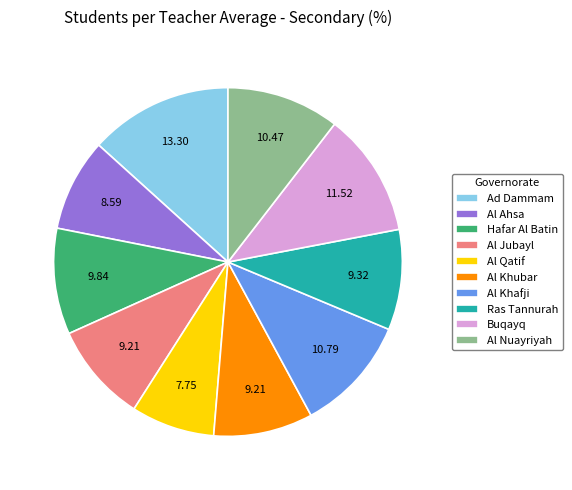

What is the largest slice in the pie chart?

Ad Dammam